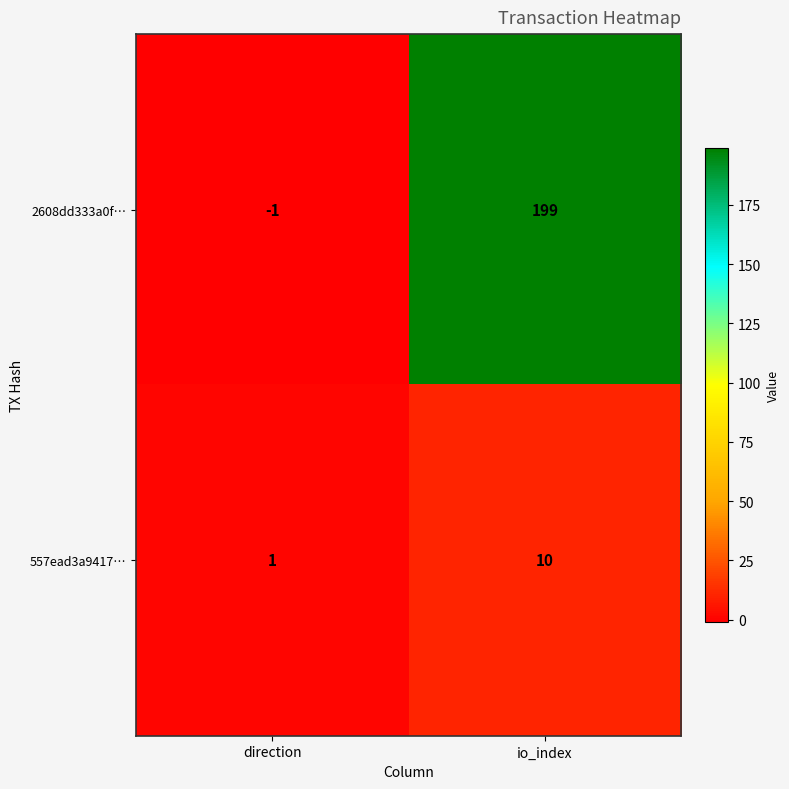

At which category is the sum across all series the highest?

io_index